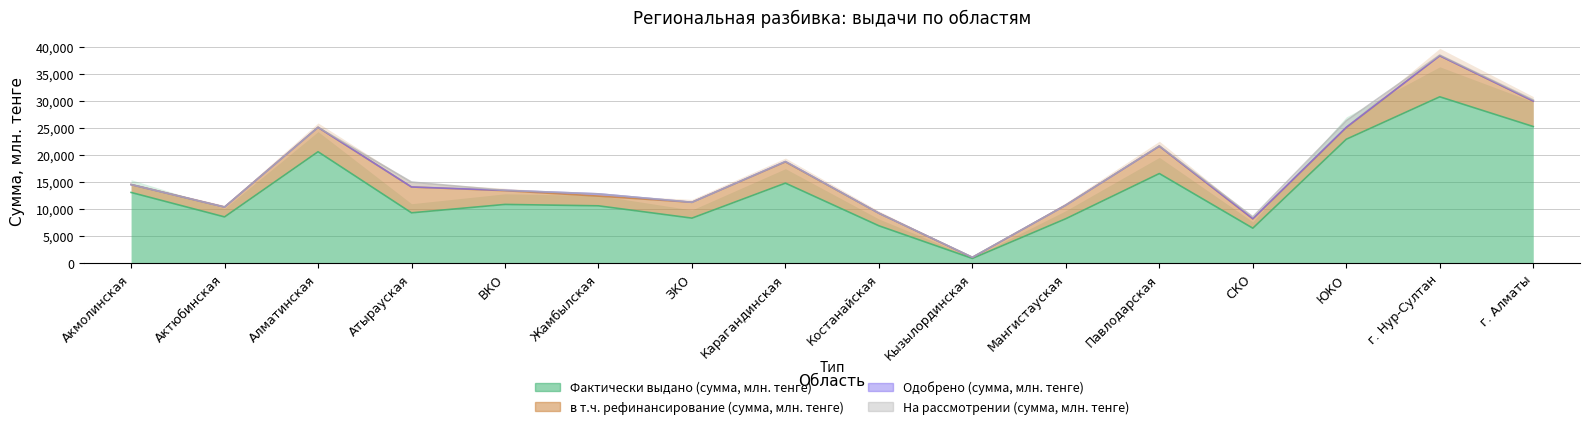

Between Алматинская and Кызылординская, which series saw the biggest shift?

Фактически выдано (сумма, млн. тенге)